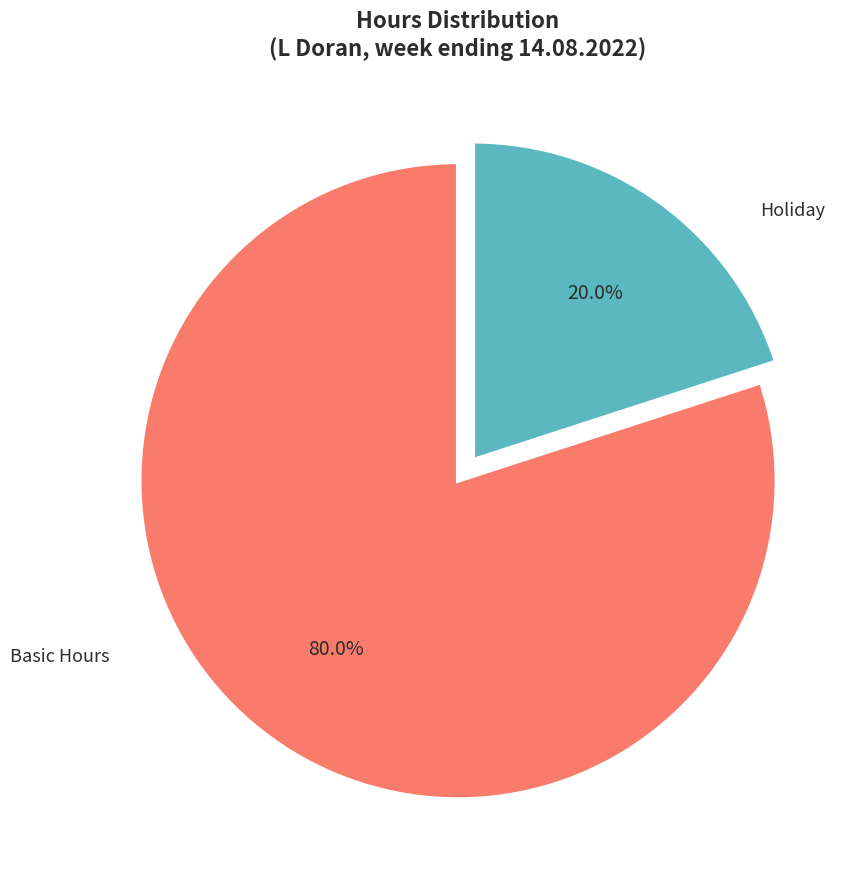

What portion of the pie excludes Holiday?

80.0%